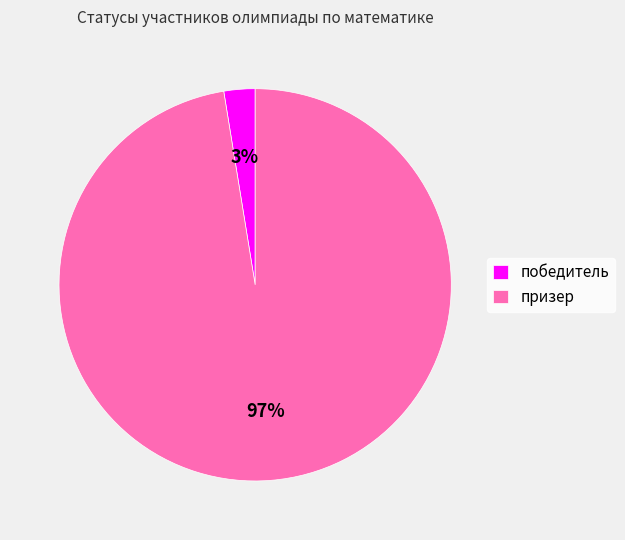

What is the majority slice?

призер